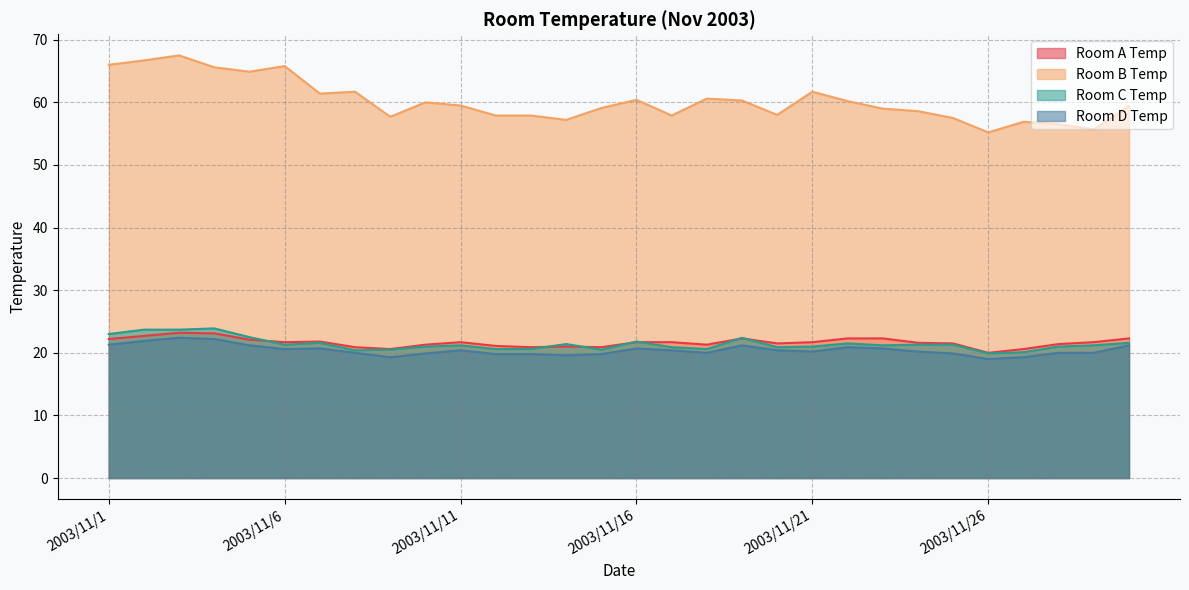

At which label does Room D Temp reach its minimum?

2003/11/26